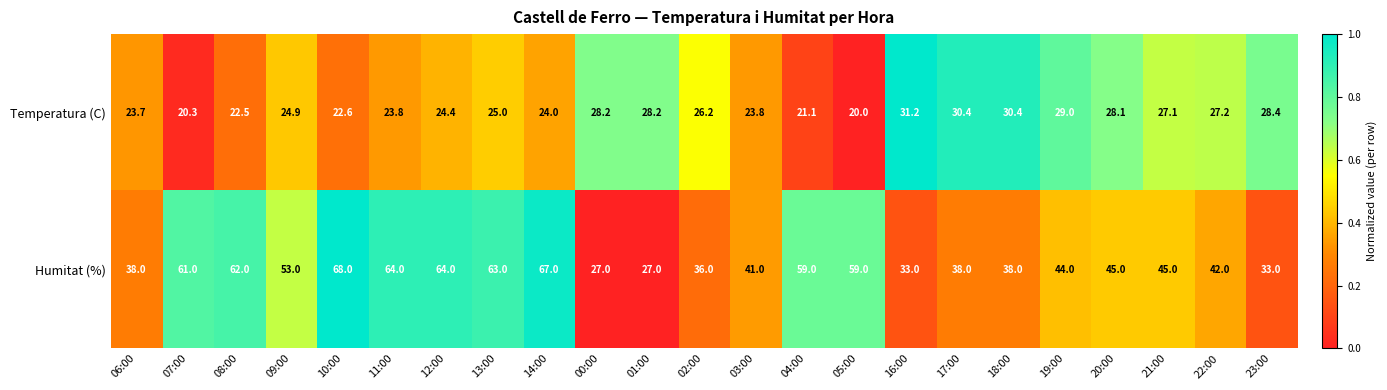

What is the sum of the Temperatura (C) values at 09:00 and 01:00?

53.1